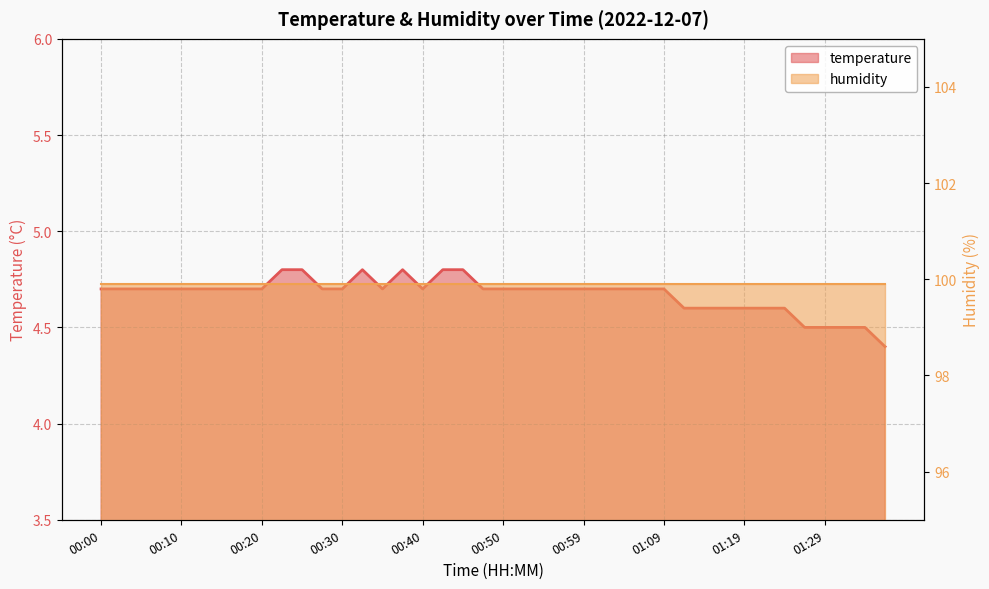

What value does the data have at 00:42?

4.8